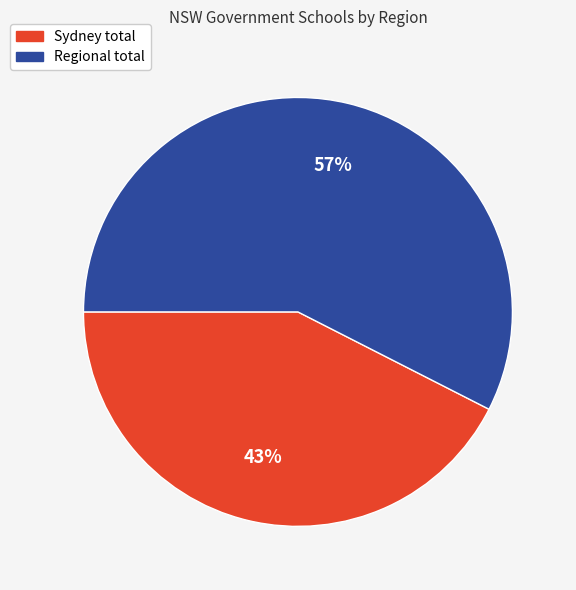

Does any single category account for the majority?

Yes